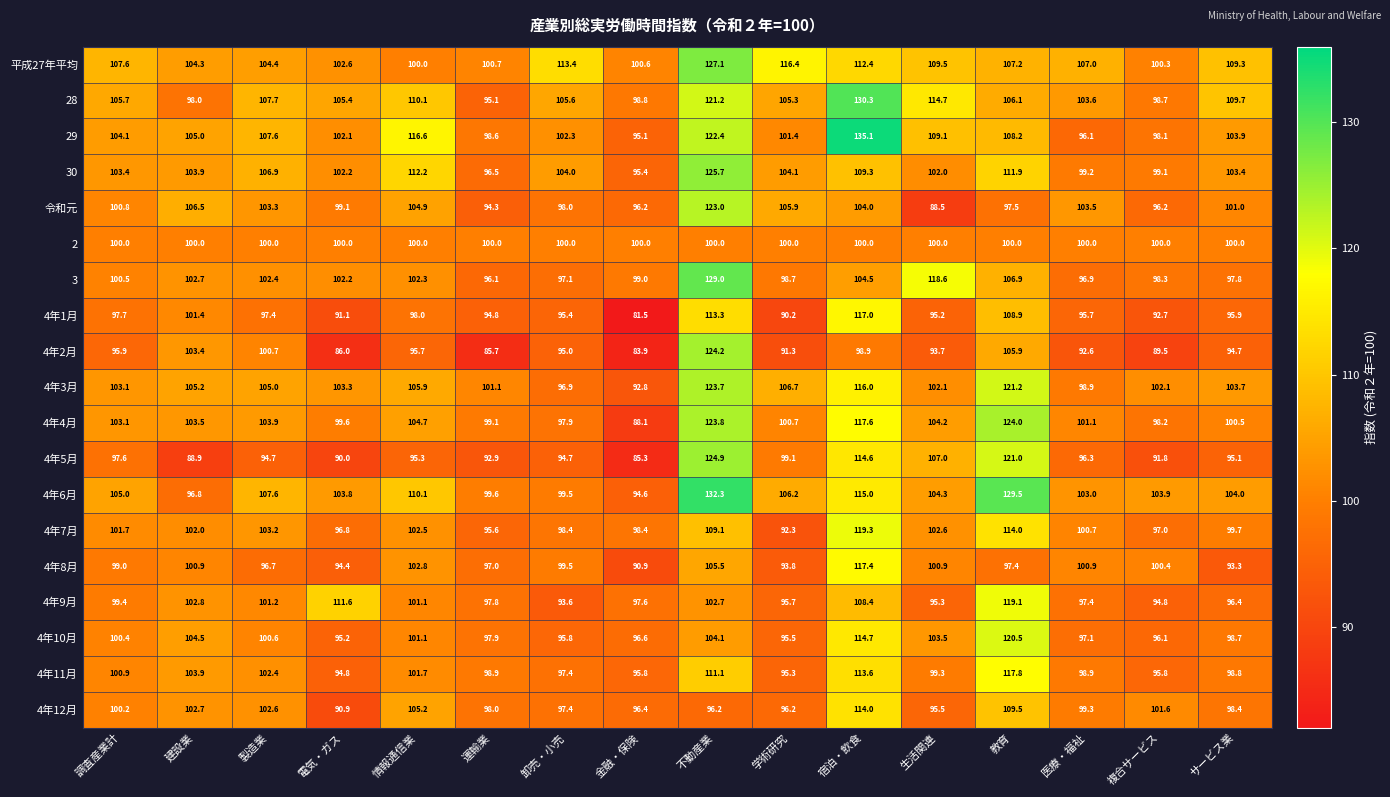

What is the spread (max minus min) of values at 教育?

32.1